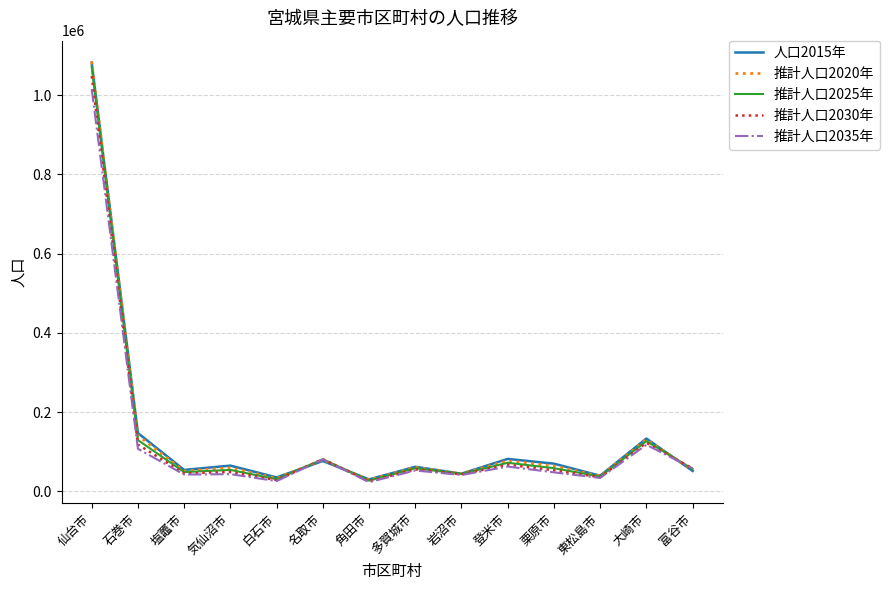

At which category is the sum across all series the highest?

仙台市